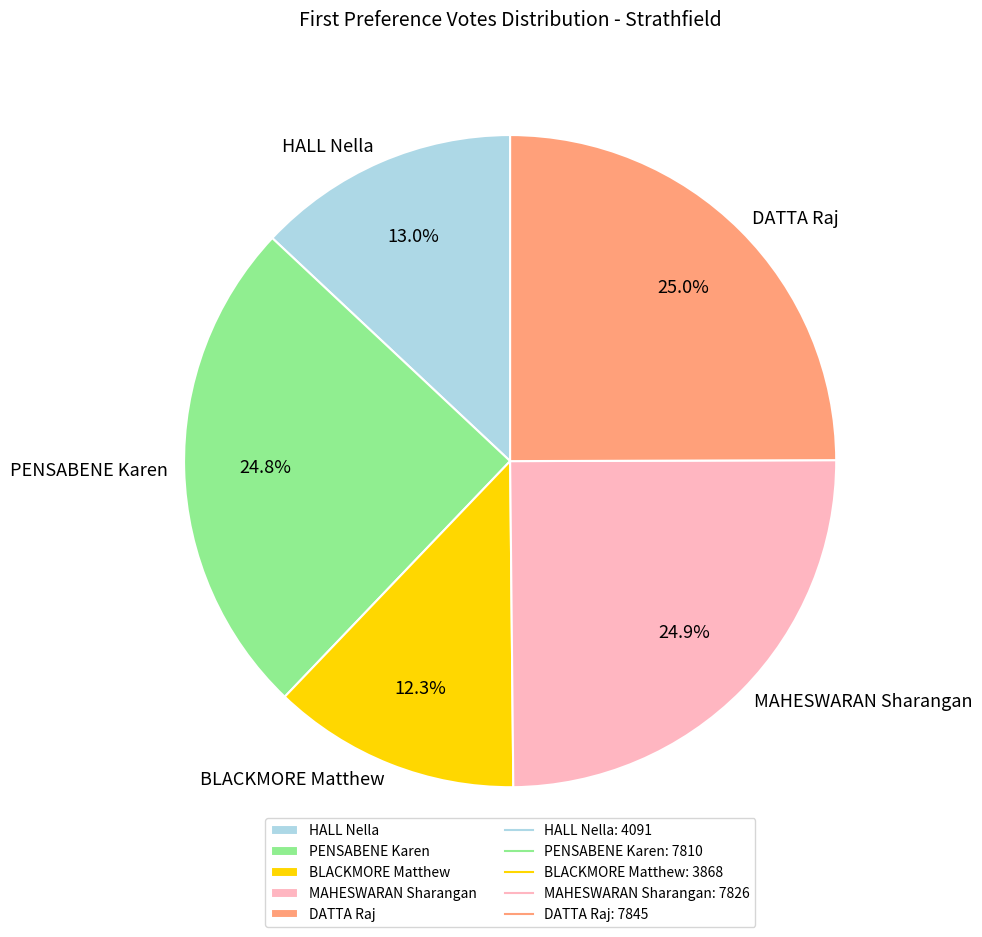

Does any single category account for the majority?

No